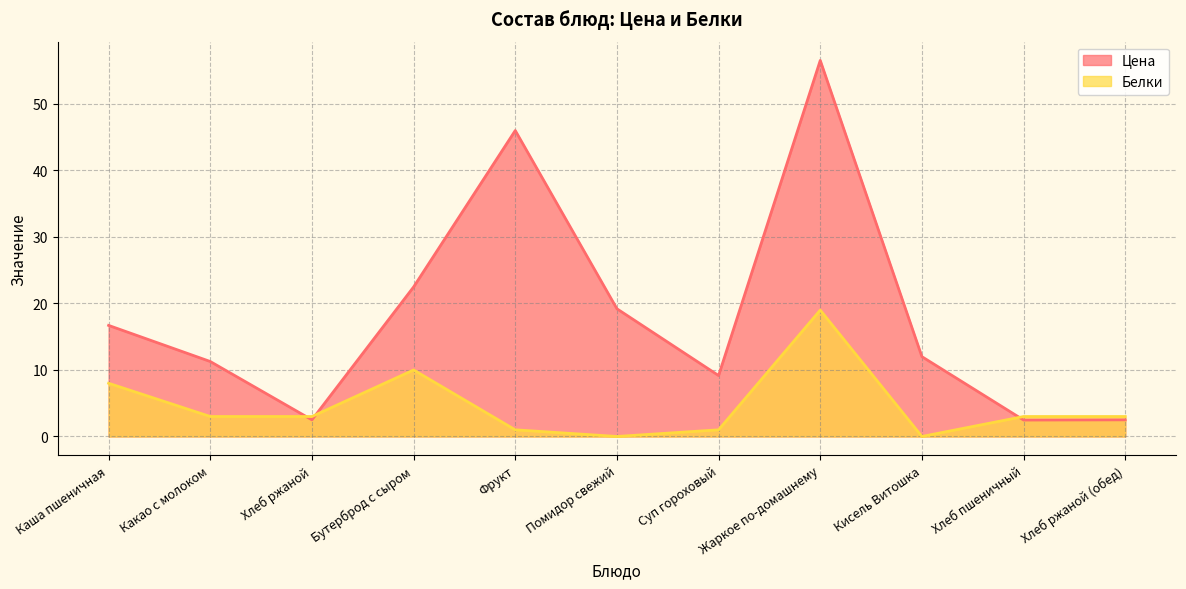

Reading left to right, transcribe all the data shown in this chart.

Цена: Каша пшеничная=16.7	Какао с молоком=11.3	Хлеб ржаной=2.5	Бутерброд с сыром=22.5	Фрукт=46.0	Помидор свежий=19.2	Суп гороховый=9.2	Жаркое по-домашнему=56.5	Кисель Витошка=12.0	Хлеб пшеничный=2.5	Хлеб ржаной (обед)=2.5
Белки: Каша пшеничная=8.0	Какао с молоком=3.0	Хлеб ржаной=3.0	Бутерброд с сыром=10.0	Фрукт=1.0	Помидор свежий=0.0	Суп гороховый=1.0	Жаркое по-домашнему=19.0	Кисель Витошка=0.0	Хлеб пшеничный=3.0	Хлеб ржаной (обед)=3.0